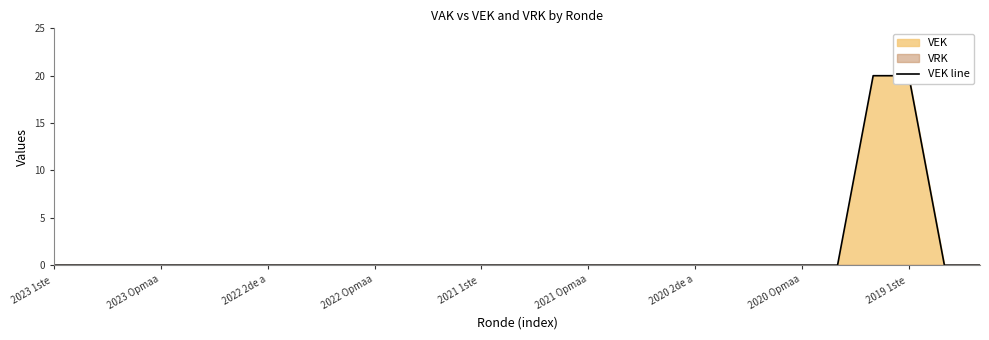

True or false: the data has more than 1 interior local peaks.

False